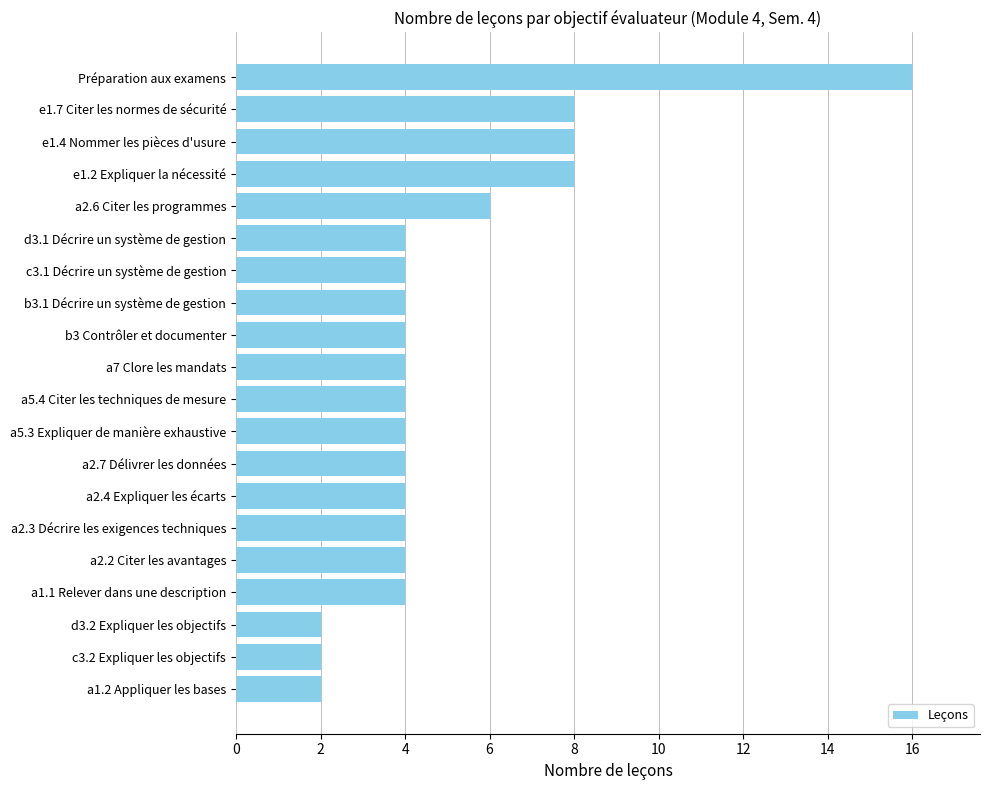

Reading top to bottom, extract all data points from this chart.

Préparation aux examens=16	e1.7 Citer les normes de sécurité=8	e1.4 Nommer les pièces d'usure=8	e1.2 Expliquer la nécessité=8	a2.6 Citer les programmes=6	d3.1 Décrire un système de gestion=4	c3.1 Décrire un système de gestion=4	b3.1 Décrire un système de gestion=4	b3 Contrôler et documenter=4	a7 Clore les mandats=4	a5.4 Citer les techniques de mesure=4	a5.3 Expliquer de manière exhaustive=4	a2.7 Délivrer les données=4	a2.4 Expliquer les écarts=4	a2.3 Décrire les exigences techniques=4	a2.2 Citer les avantages=4	a1.1 Relever dans une description=4	d3.2 Expliquer les objectifs=2	c3.2 Expliquer les objectifs=2	a1.2 Appliquer les bases=2